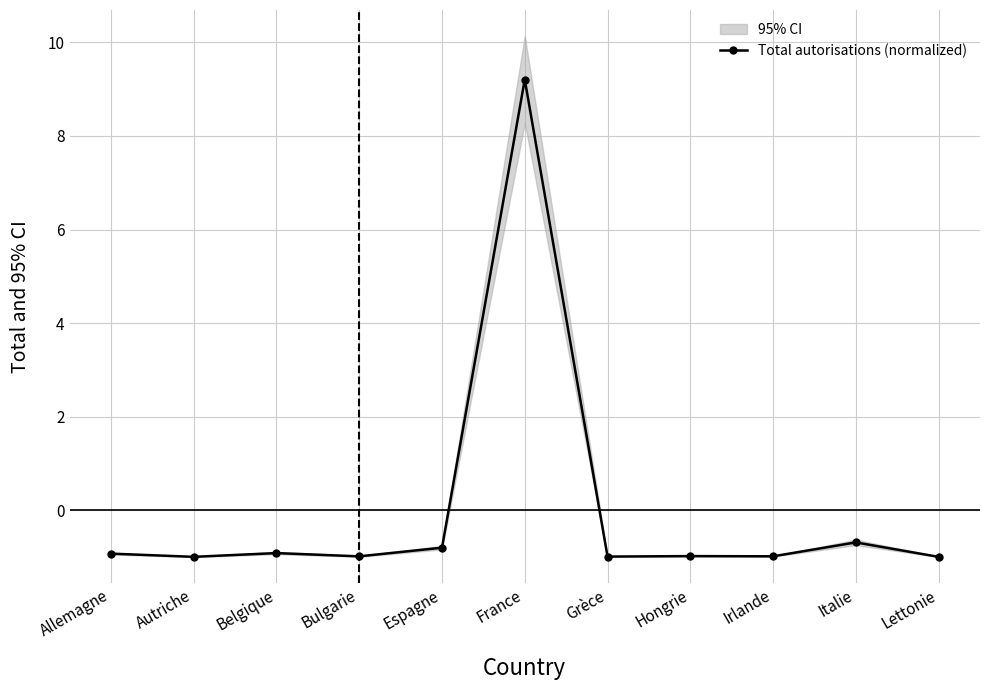

What is the sum of the values at Belgique and Bulgarie?

-1.9